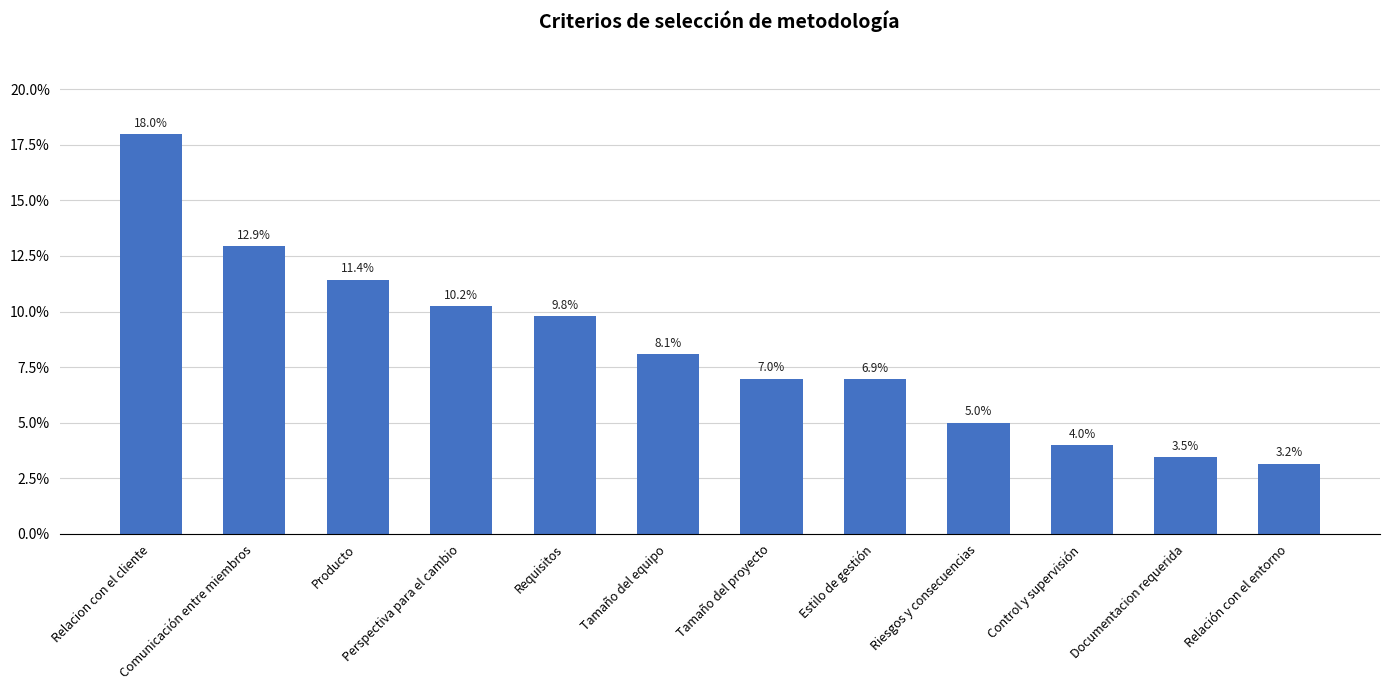

Reading right to left, extract all data points from this chart.

0.0	0.0	0.0	0.1	0.1	0.1	0.1	0.1	0.1	0.1	0.1	0.2